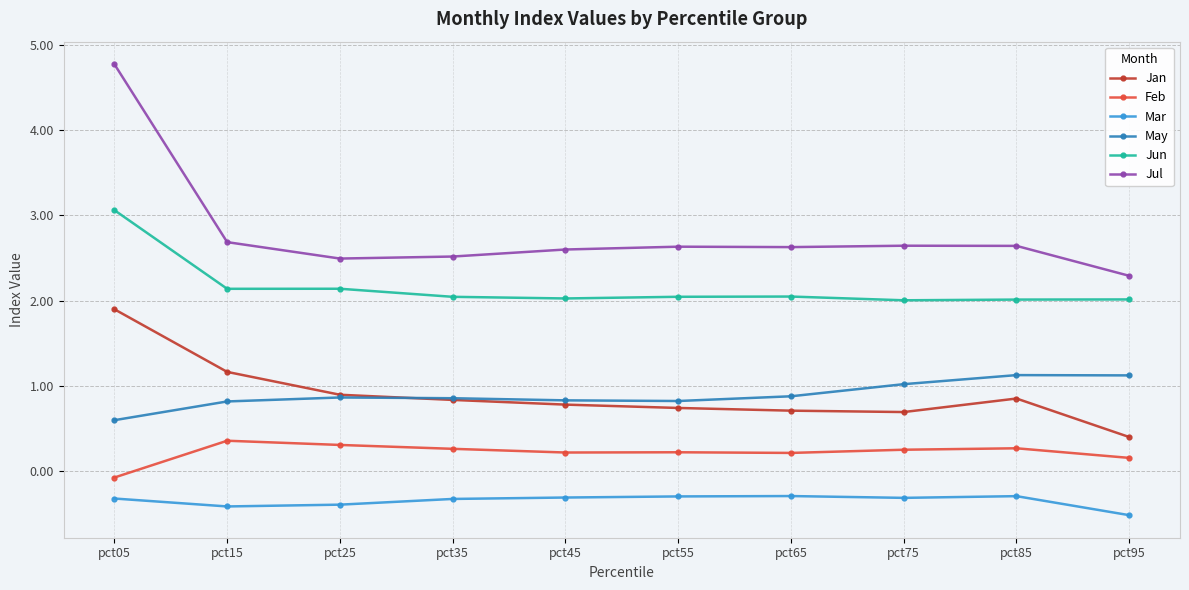

The value of Jul at pct25 is 2.5. True or false?

True